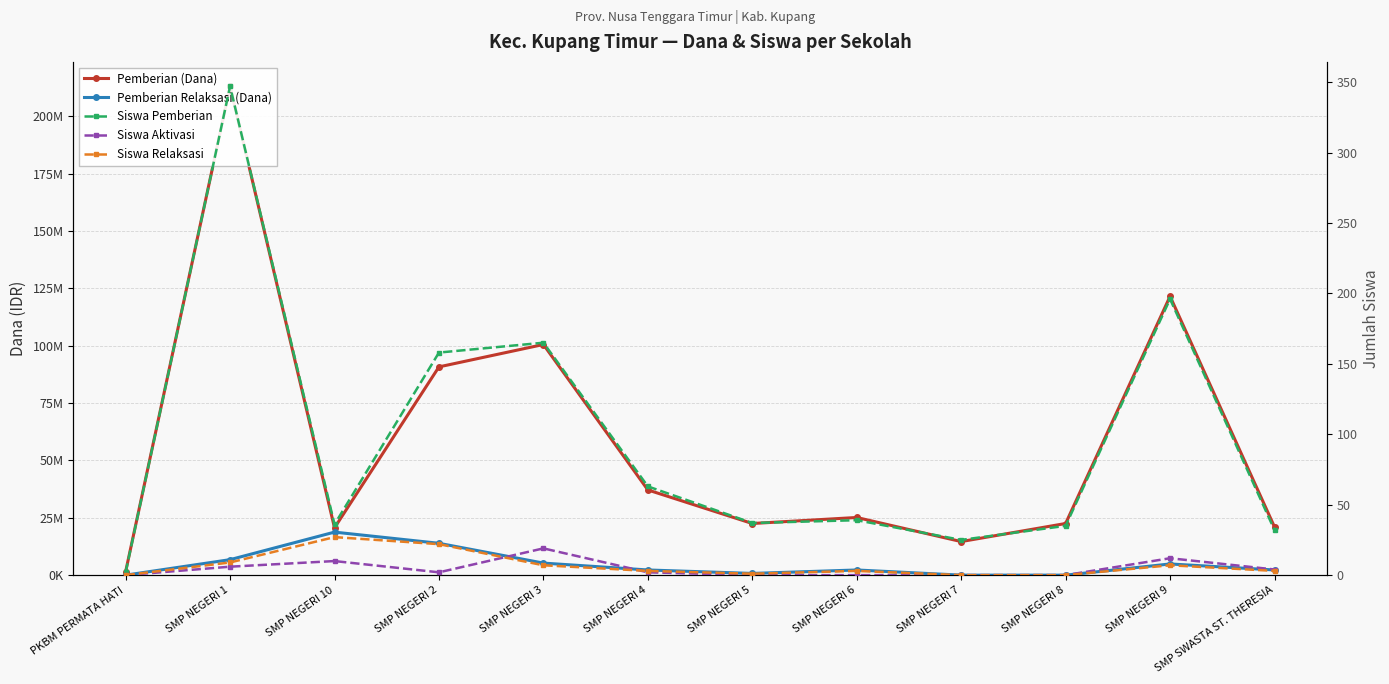

What is the lowest value of the Pemberian (Dana) series?

1500000